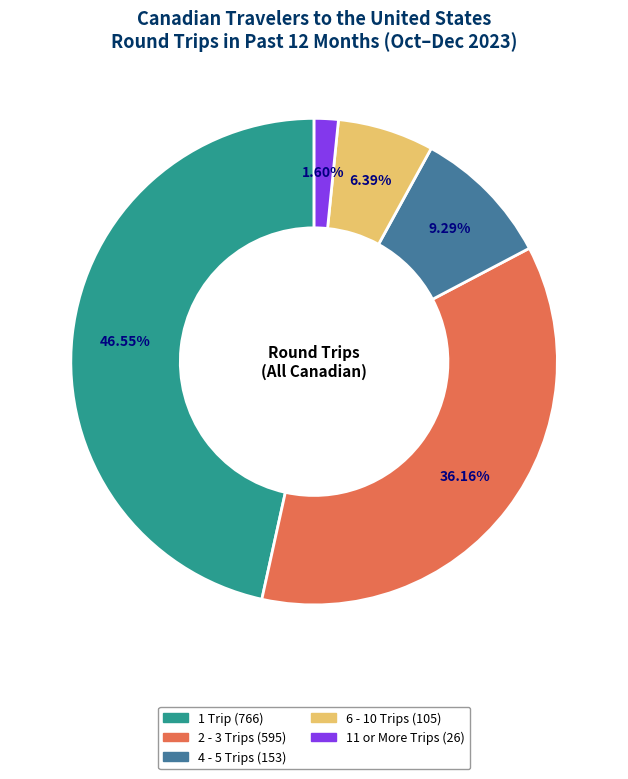

What portion of the pie excludes 2 - 3 Trips?

63.8%